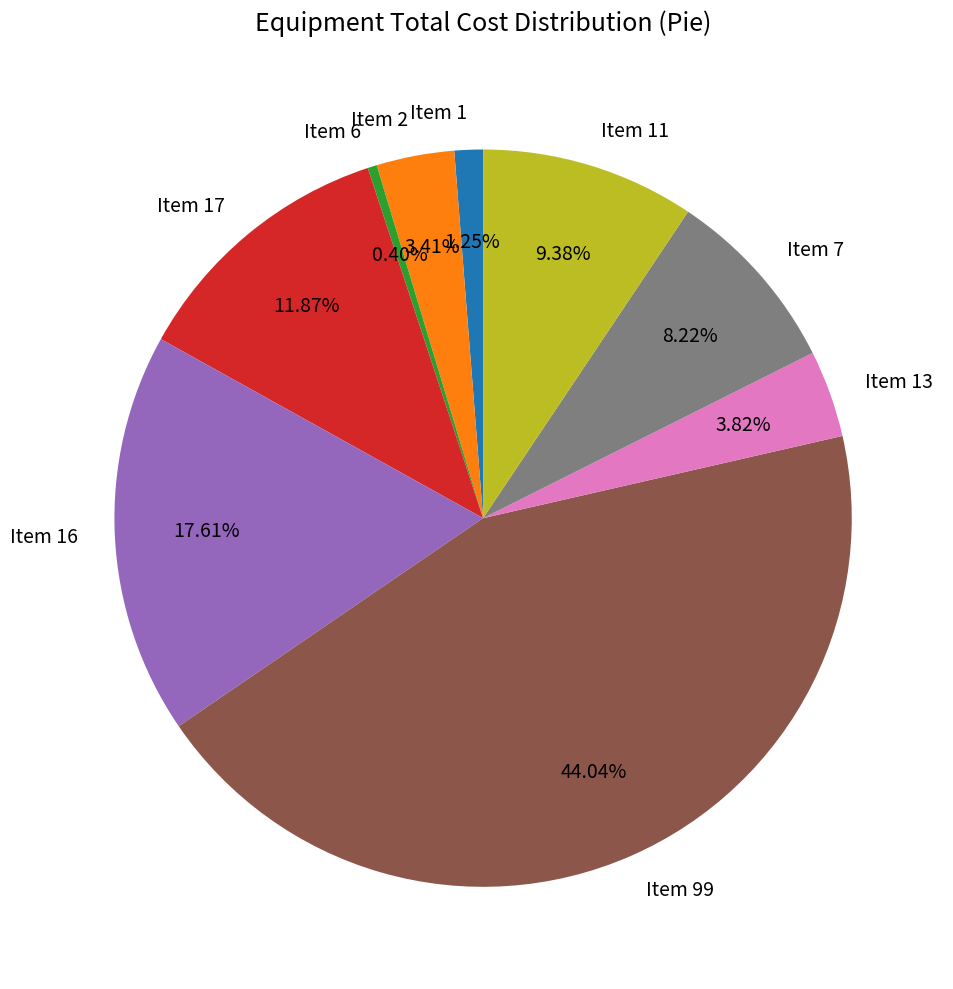

Does any single category account for the majority?

No